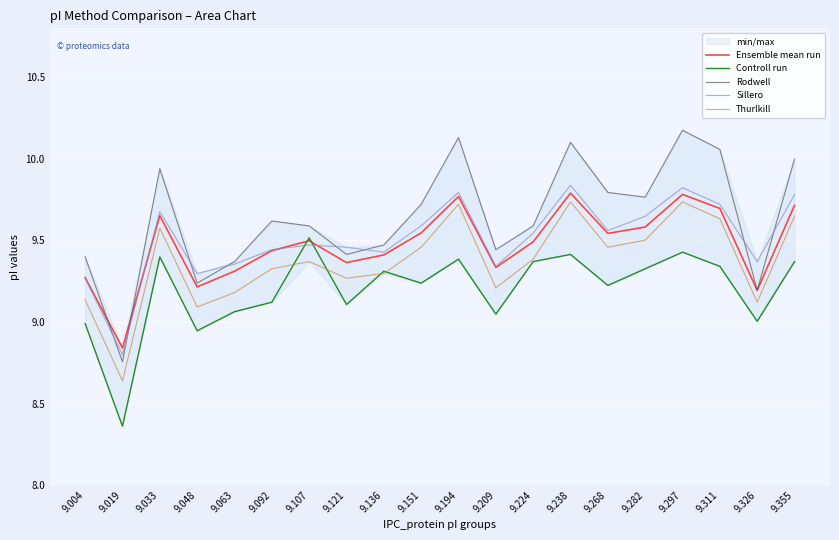

Between 9.151 and 9.194, which is larger?

9.194